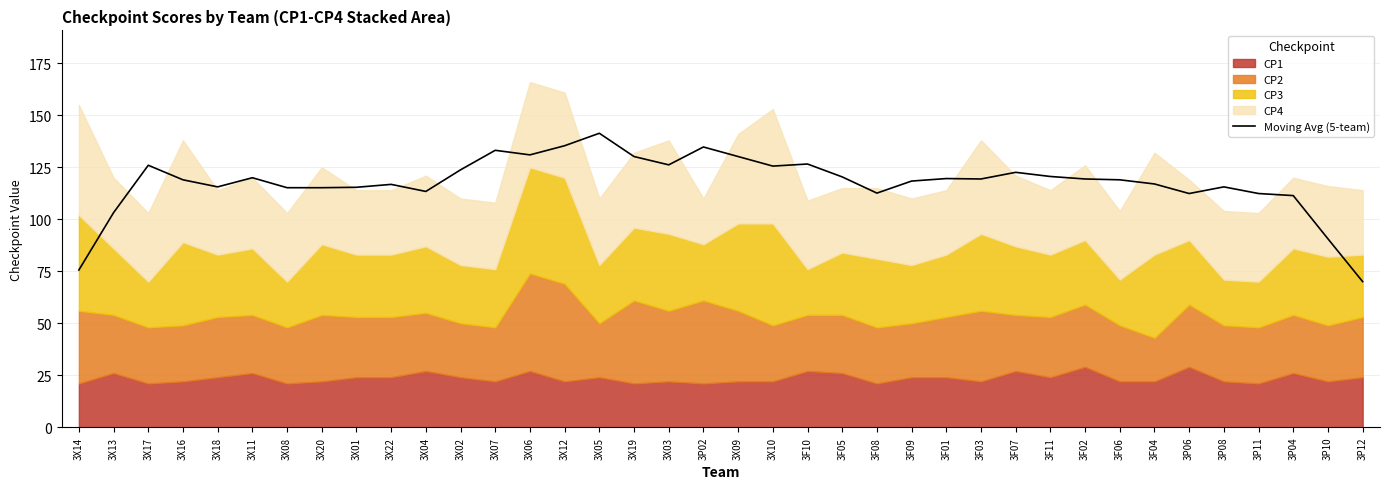

How many interior local valleys (lower than both neighbors) does the data have?

9